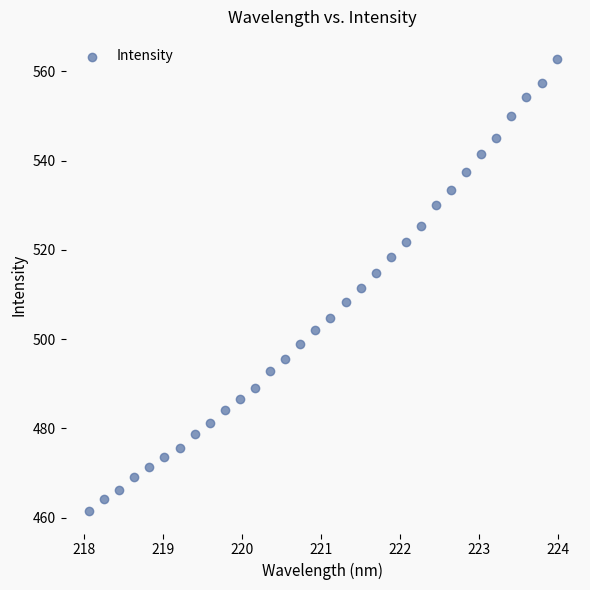

What is the range of Y values (max minus min)?

101.1